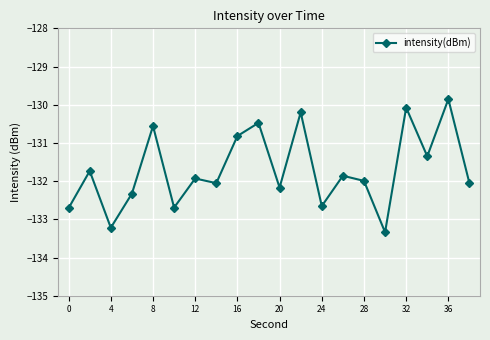

True or false: there are more than 0 points higher than both neighbors.

True